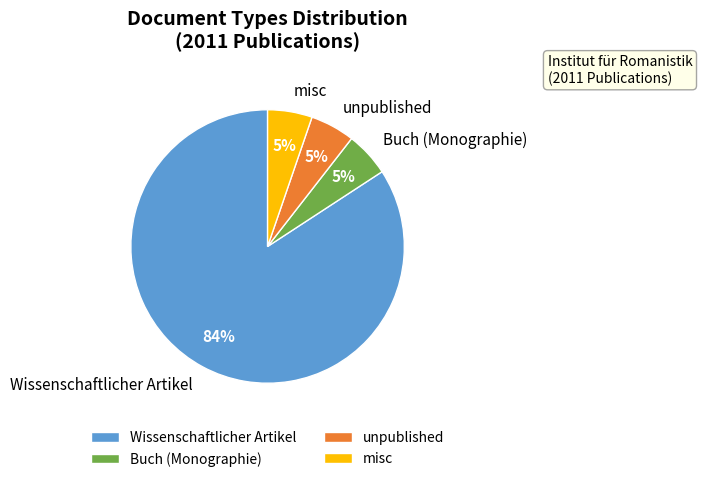

To the nearest percent, what percentage of the pie is Buch (Monographie)?

5%